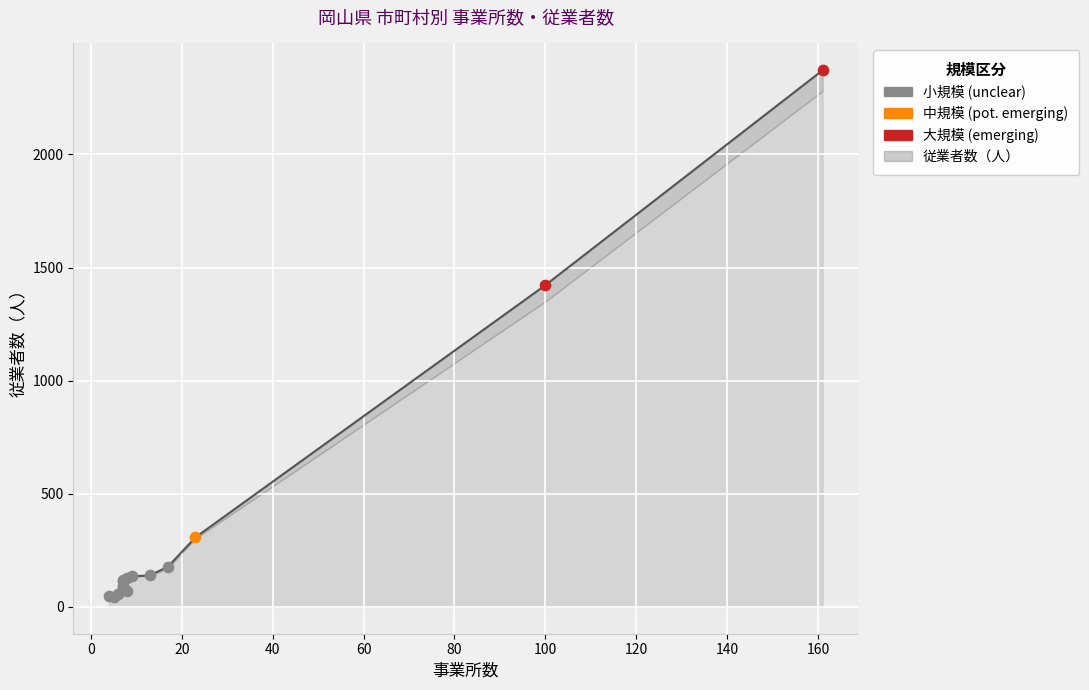

At how many categories does at least one series exceed 721?

2